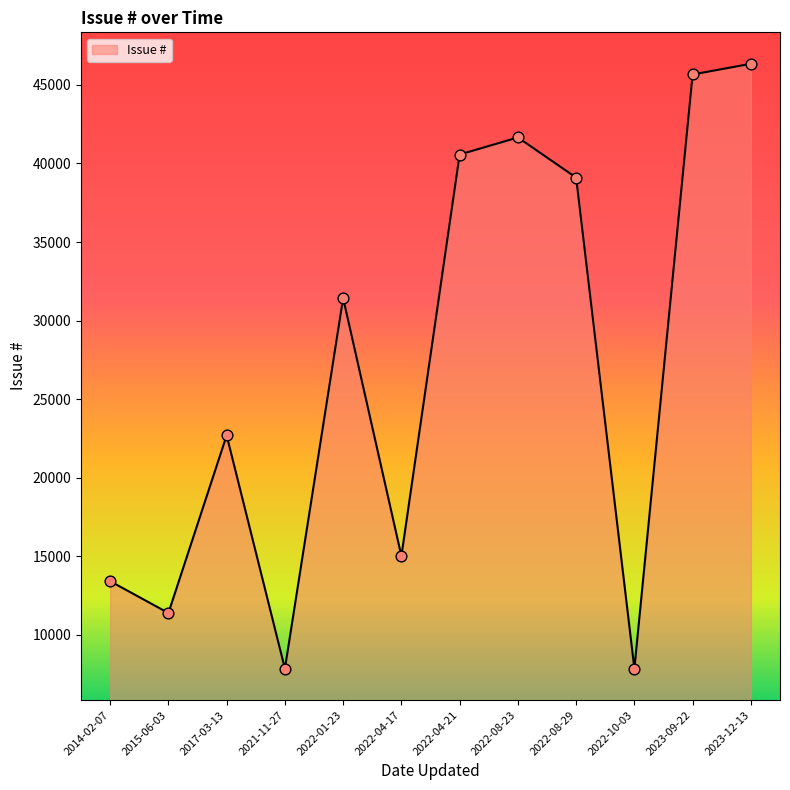

Between 2017-03-13 and 2021-11-27, which is larger?

2017-03-13